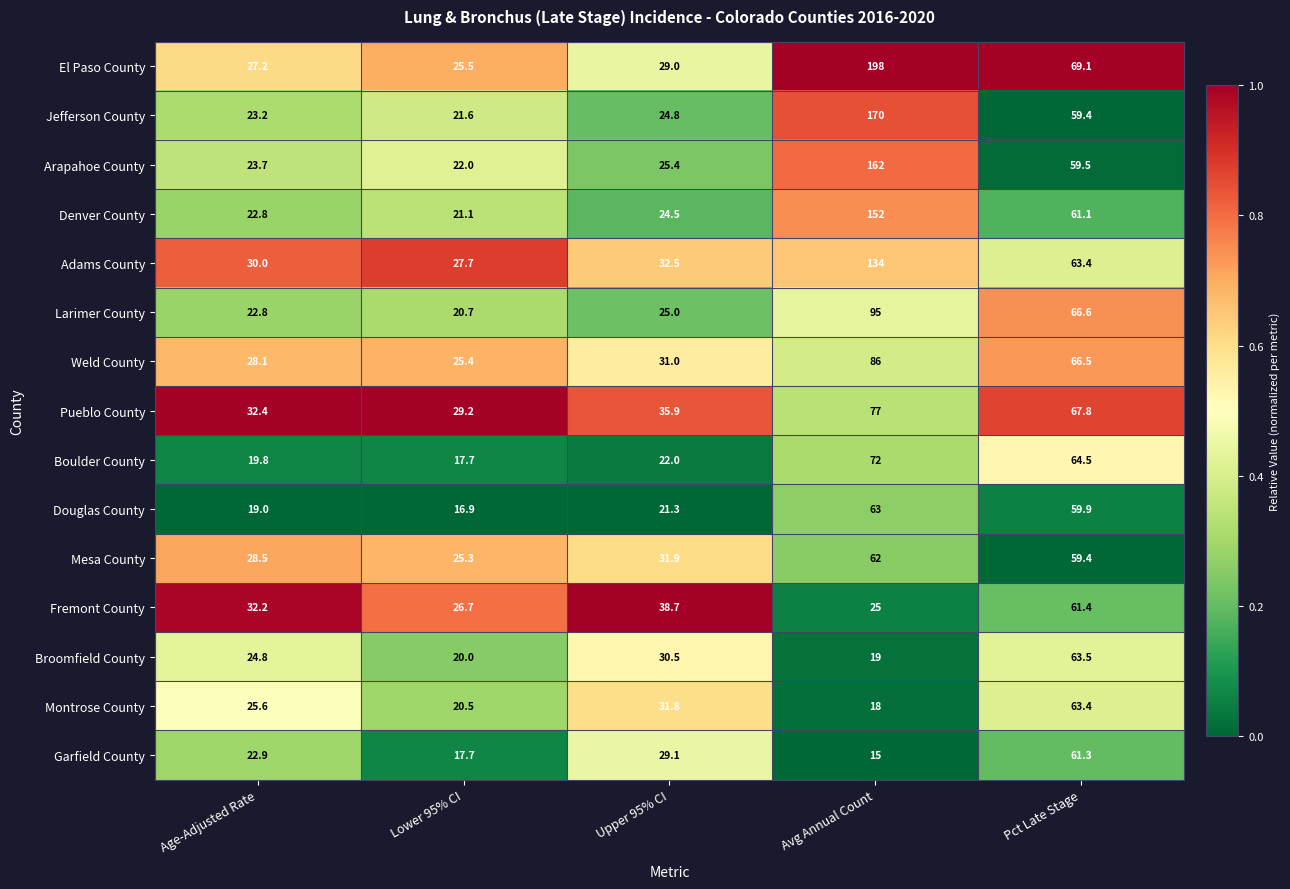

Which series has the widest spread of values?

El Paso County